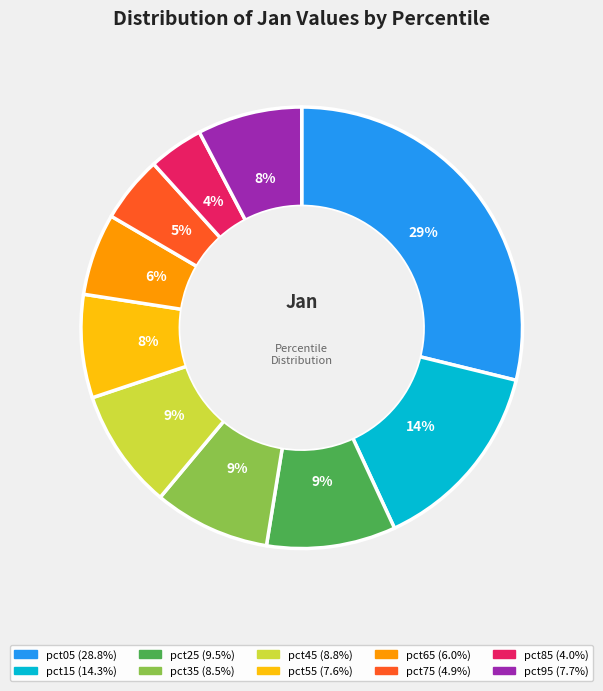

To the nearest percent, what percentage of the pie is pct95?

8%